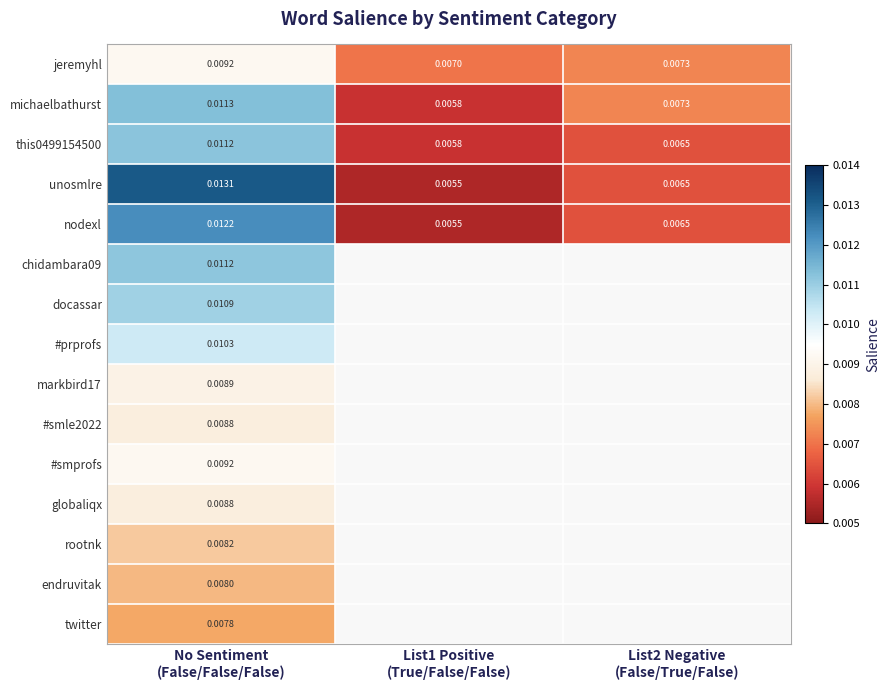

Which has a higher value, List2 Negative
(False/True/False) or No Sentiment
(False/False/False)?

No Sentiment
(False/False/False)